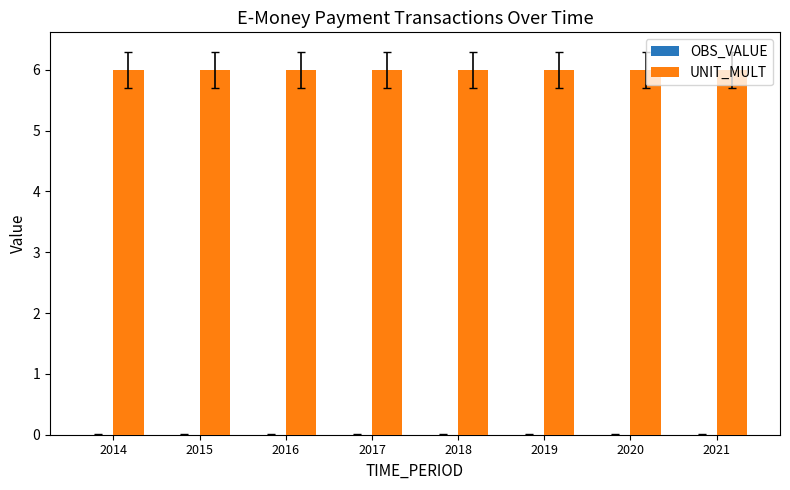

Rank the series by their maximum value, from lowest to highest.

OBS_VALUE, UNIT_MULT